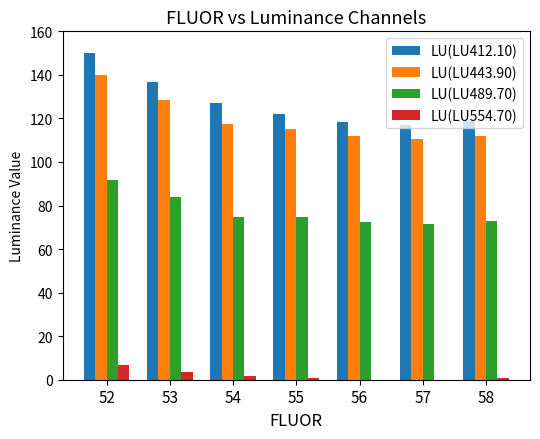

At which label is LU(LU443.90) closest to 125?

53